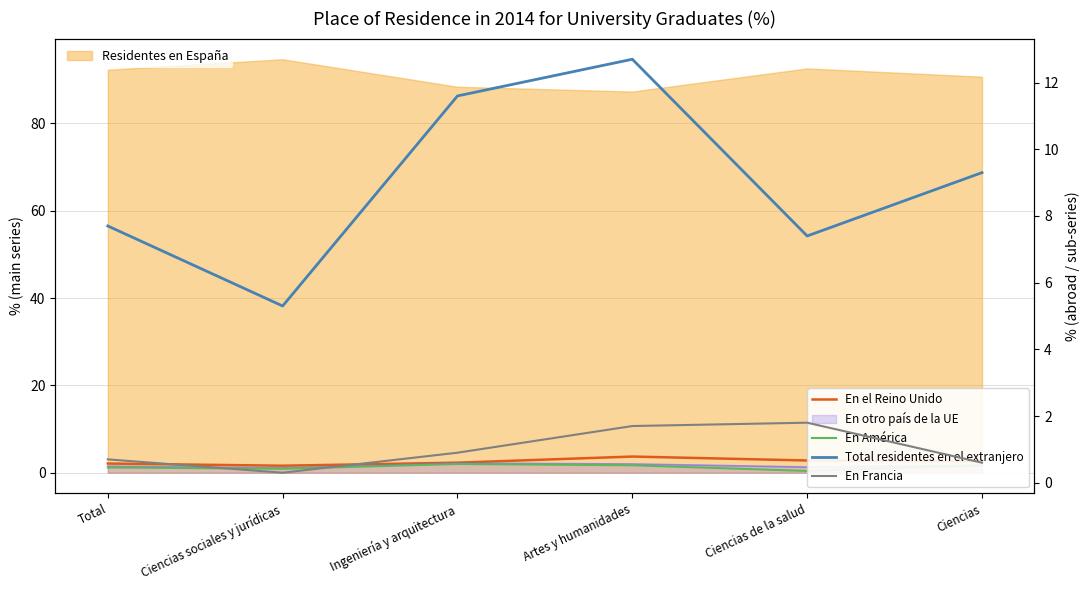

What is the difference between the maximum and minimum values in the En el Reino Unido series?

2.1